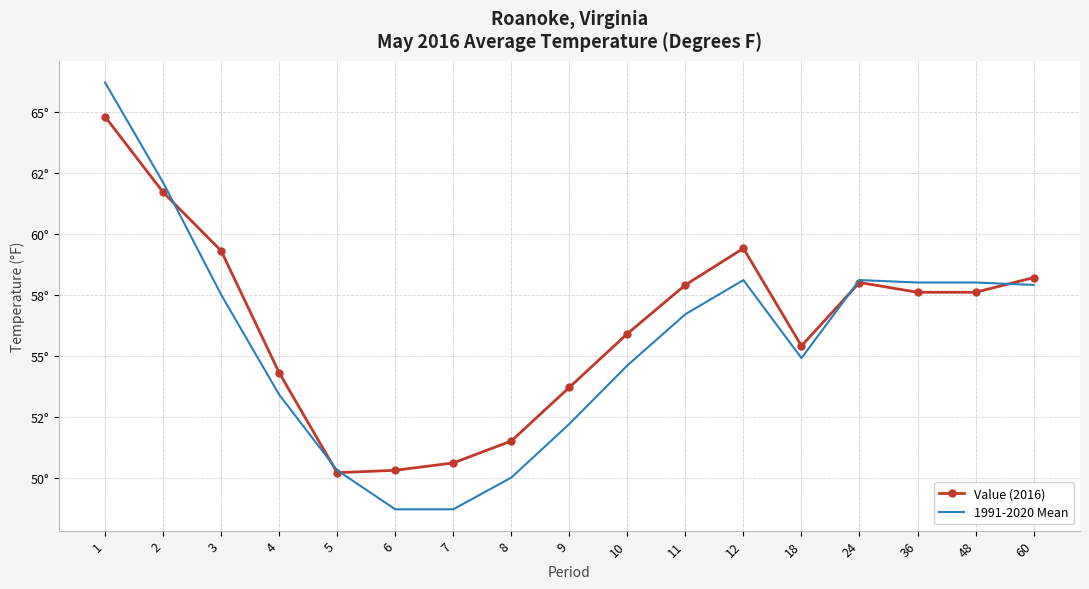

How many times do 1991-2020 Mean and Value (2016) cross each other?

5